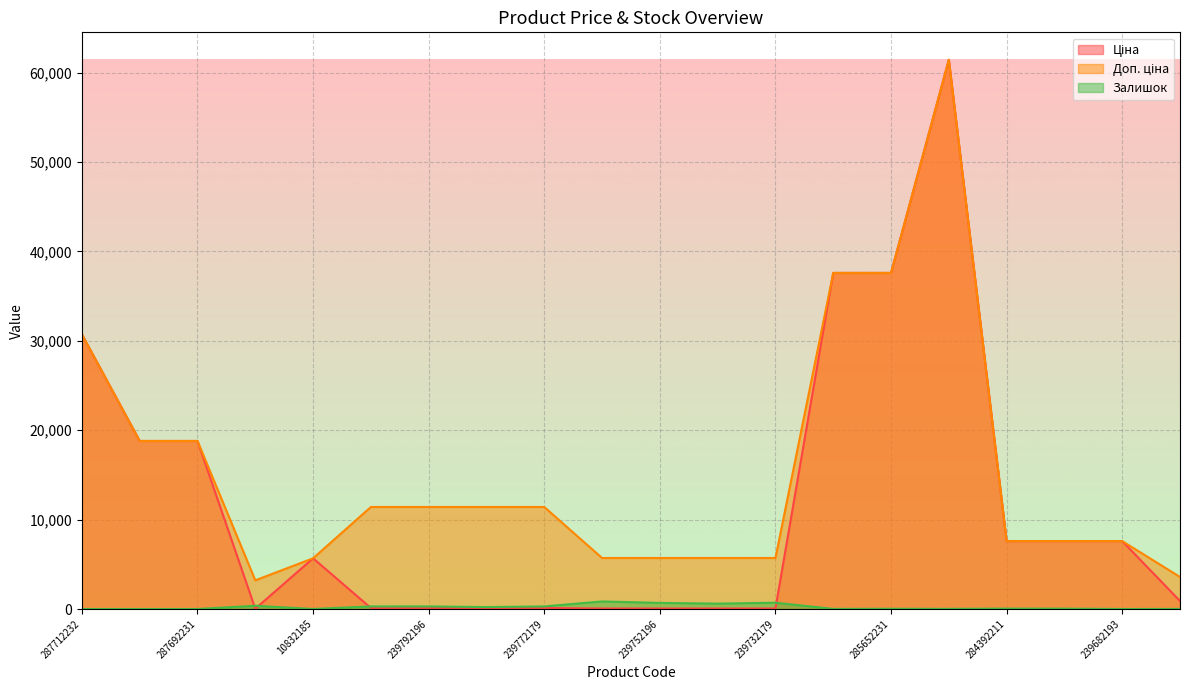

True or false: Залишок and Доп. ціна intersect in this chart.

False